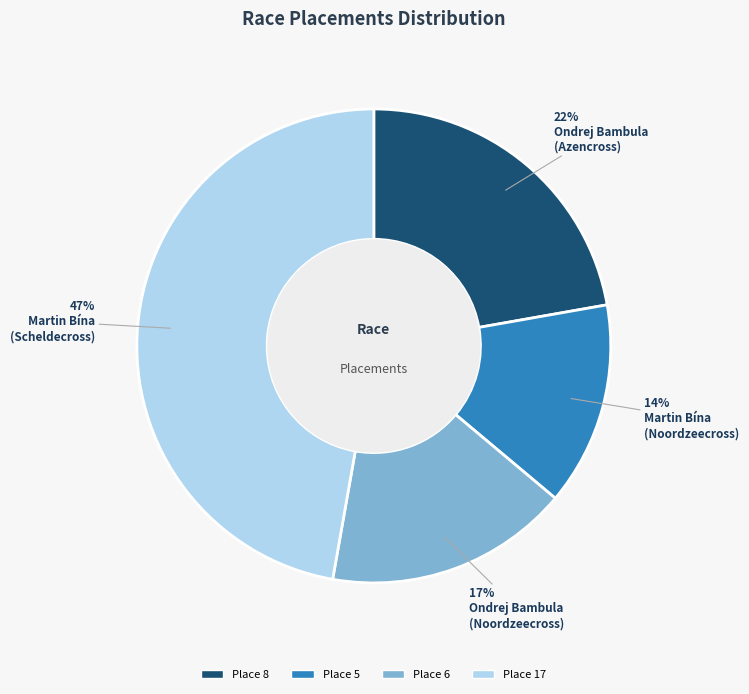

Count the number of slices in the pie.

4